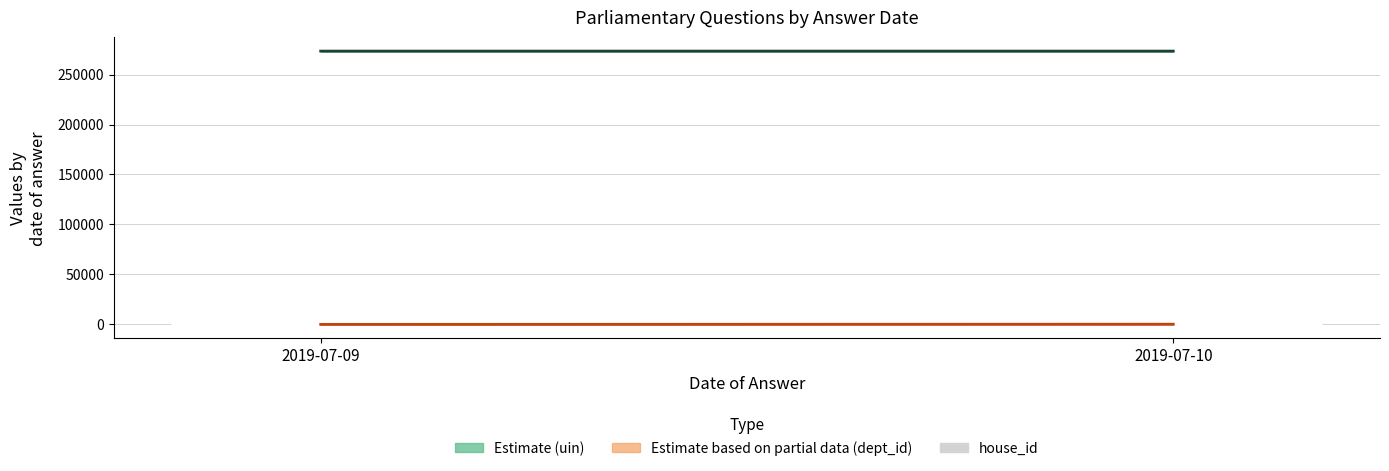

What is the spread (max minus min) of values at 2019-07-09?

273426